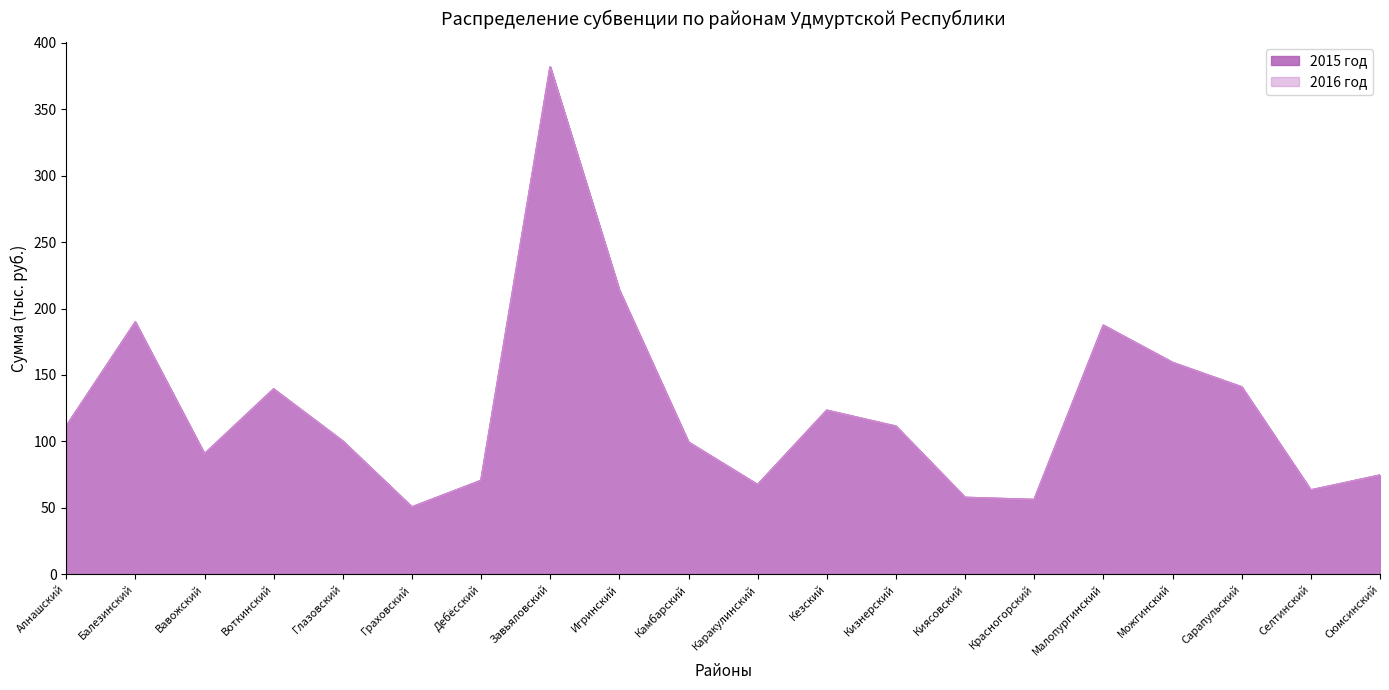

Does the chart have visible grid lines?

No